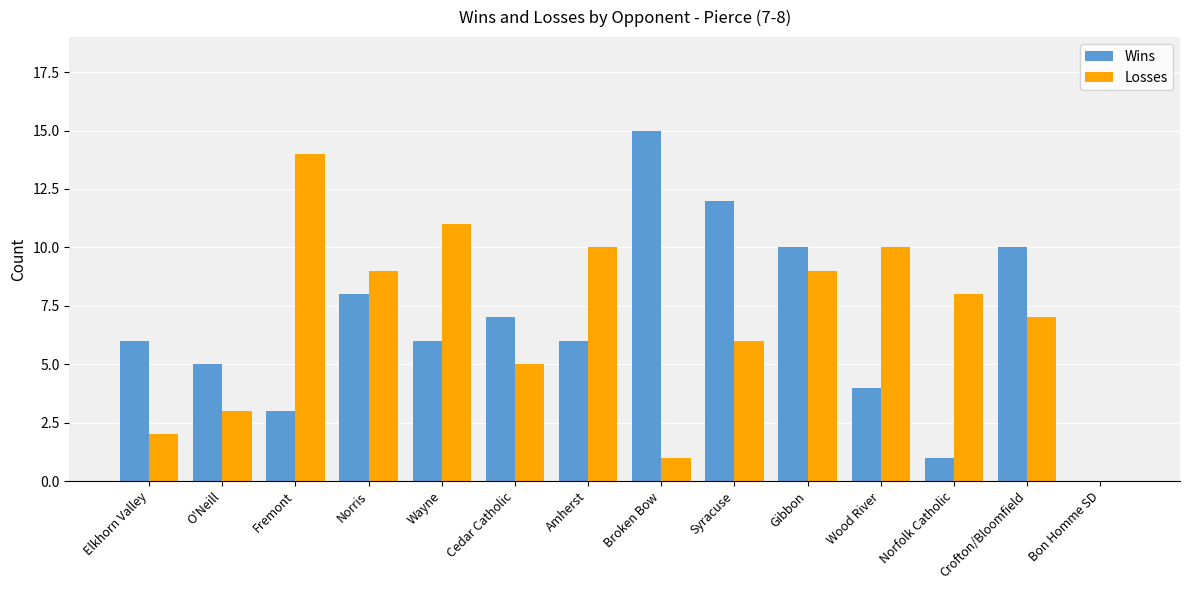

The value of Losses at Syracuse is 3. True or false?

False